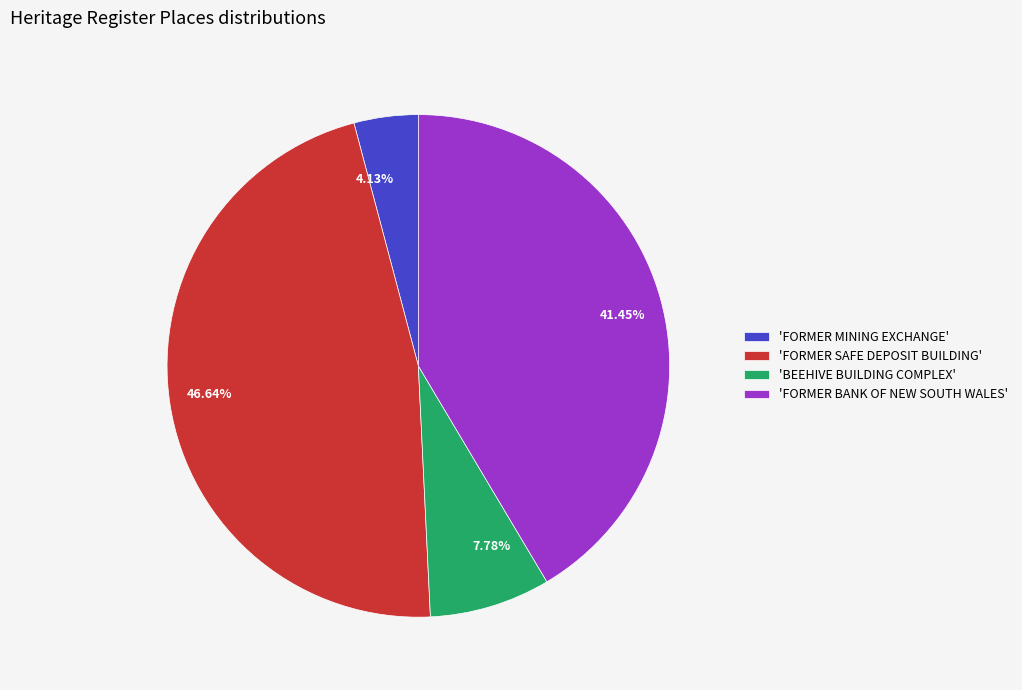

Do 41.45% and 4.13% together represent more than half of the pie?

No